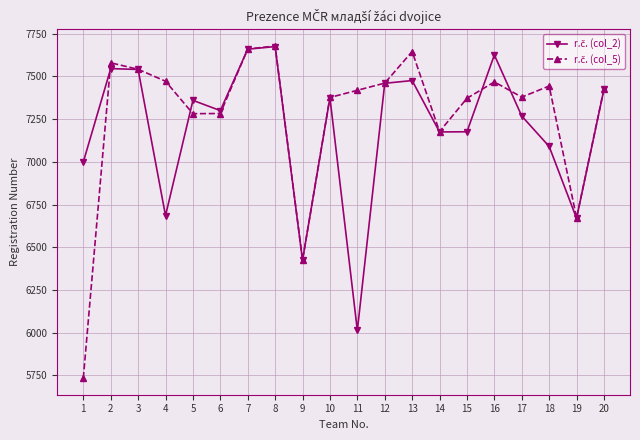

What is the total value across all series at 8?

15353